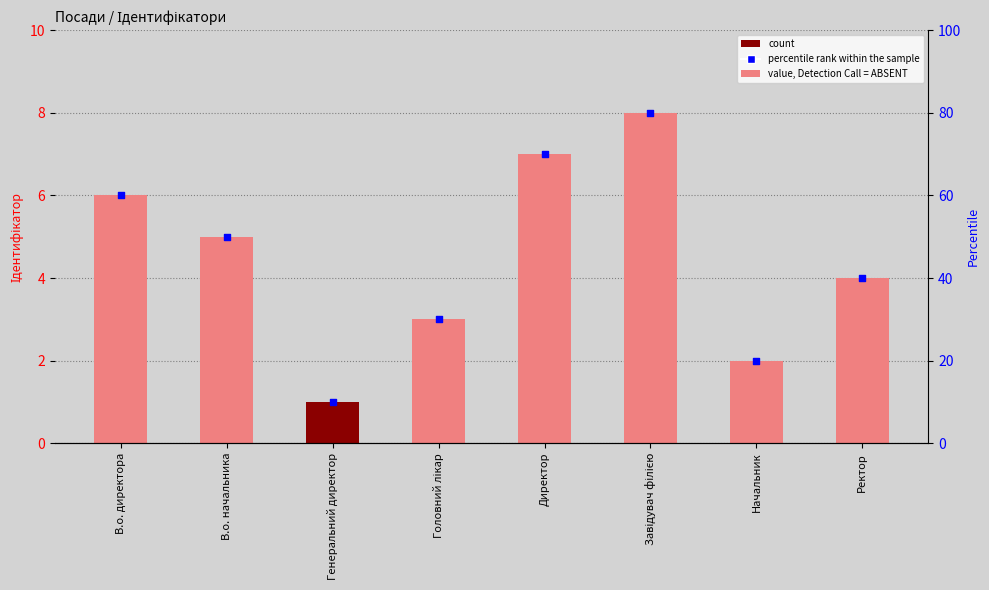

Which has a higher value, В.о. директора or Завідувач філією?

Завідувач філією